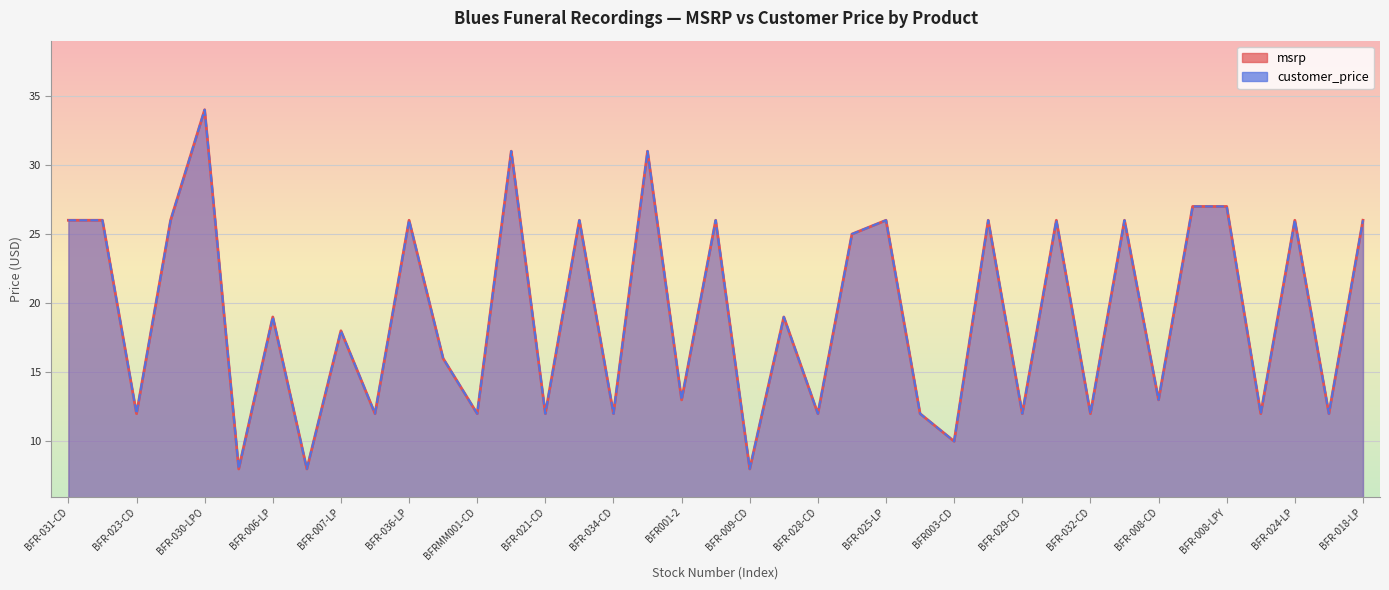

What is the average value of the customer_price series?

19.2